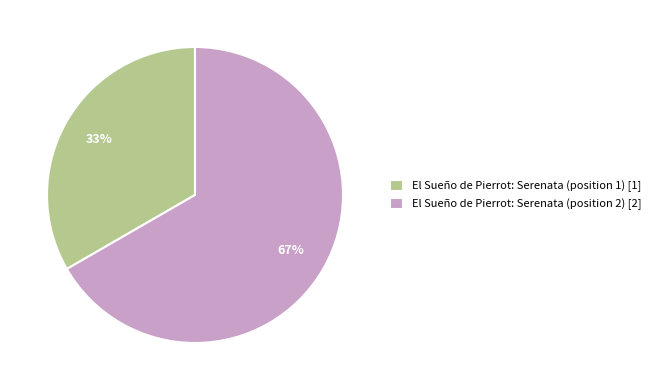

What is the ratio of the value at El Sueño de Pierrot: Serenata (position 2) [2] to the value at El Sueño de Pierrot: Serenata (position 1) [1]?

2.0